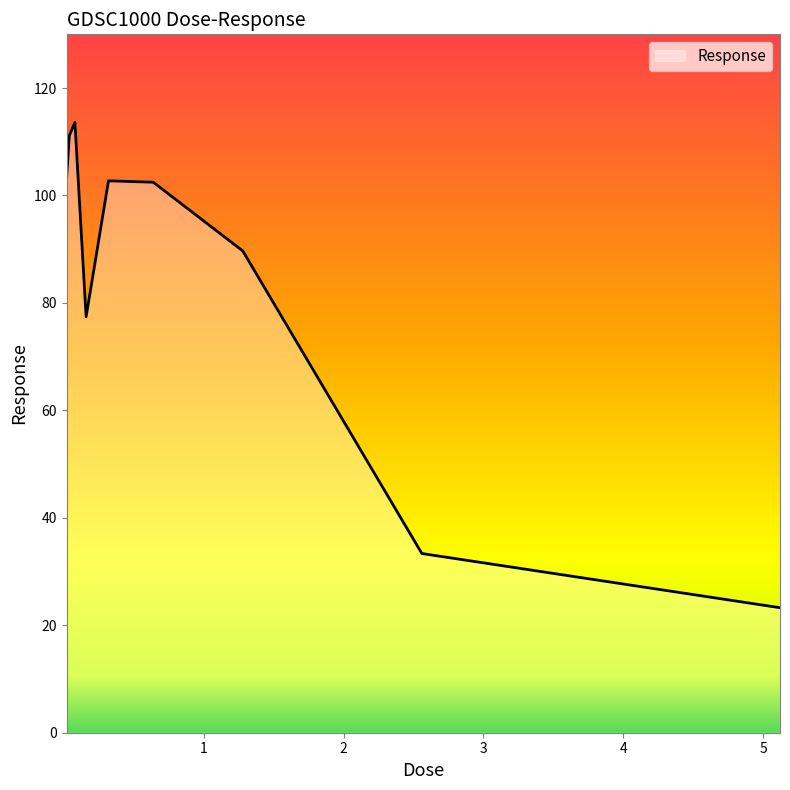

What is the value of the 5th point from the left?

102.7